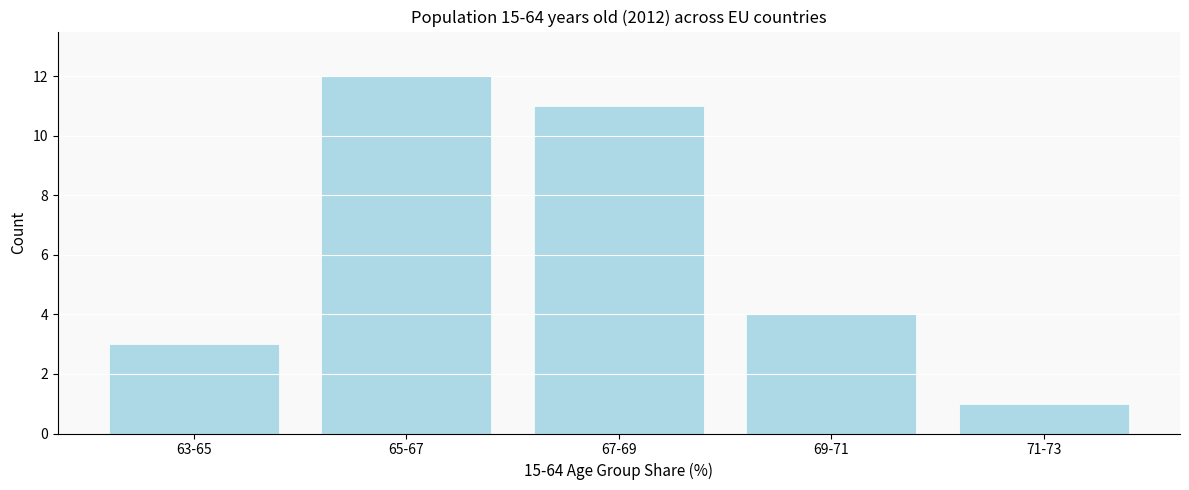

Reading right to left, what are all the values shown in this chart?

1	4	11	12	3